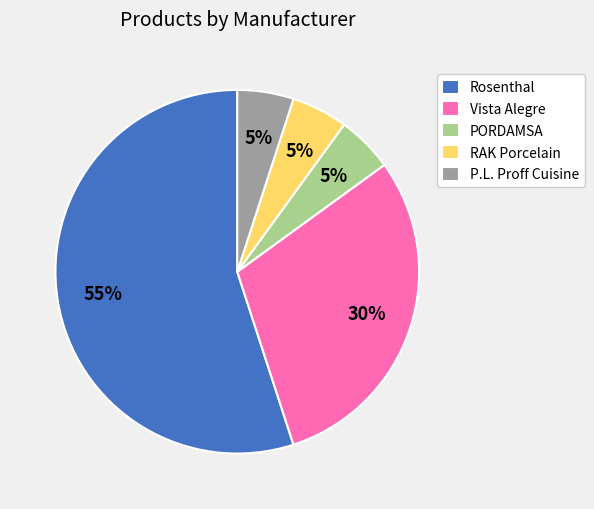

Count the number of slices in the pie.

5